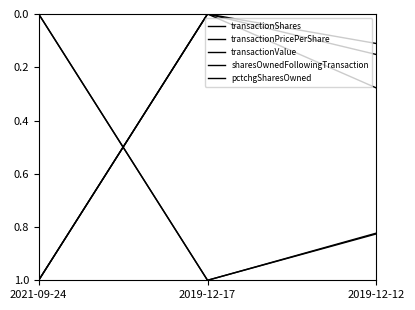

Which series has the largest total across all categories?

transactionValue